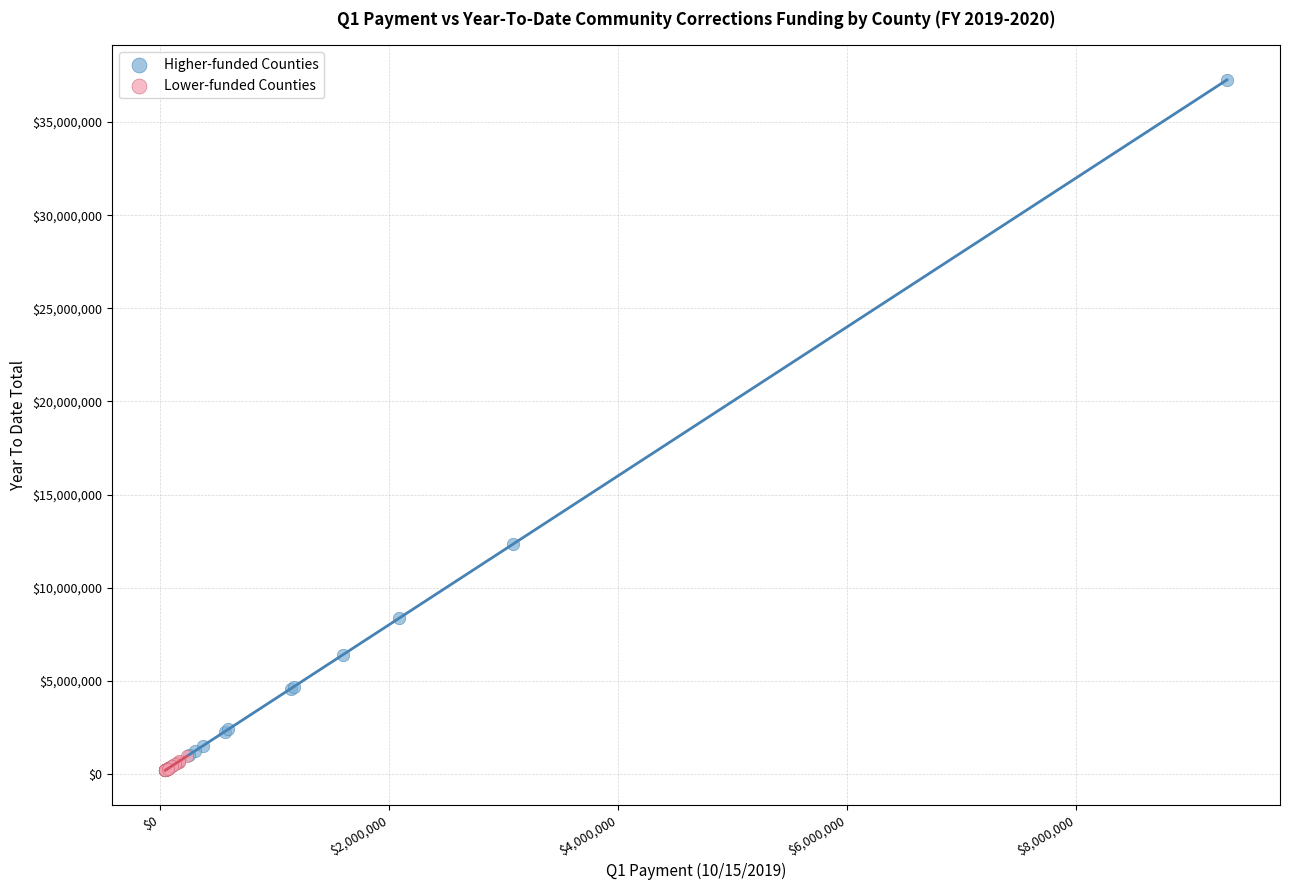

Which series contains the highest Y value?

Higher-funded Counties